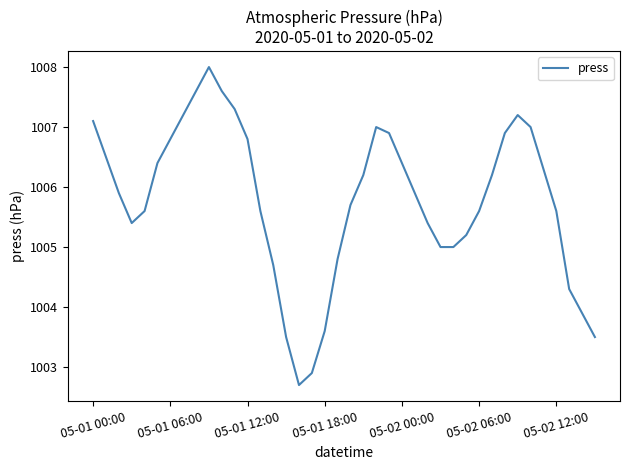

True or false: the data has more than 1 interior local peaks.

True